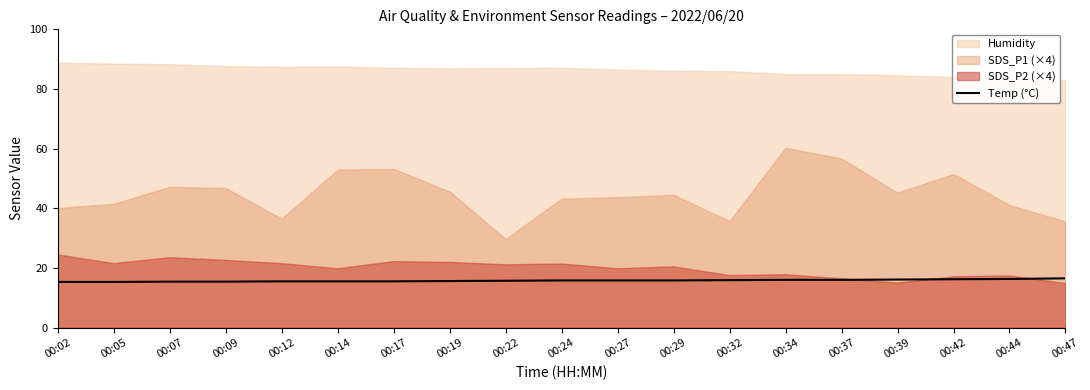

How many lines are shown in the chart?

1